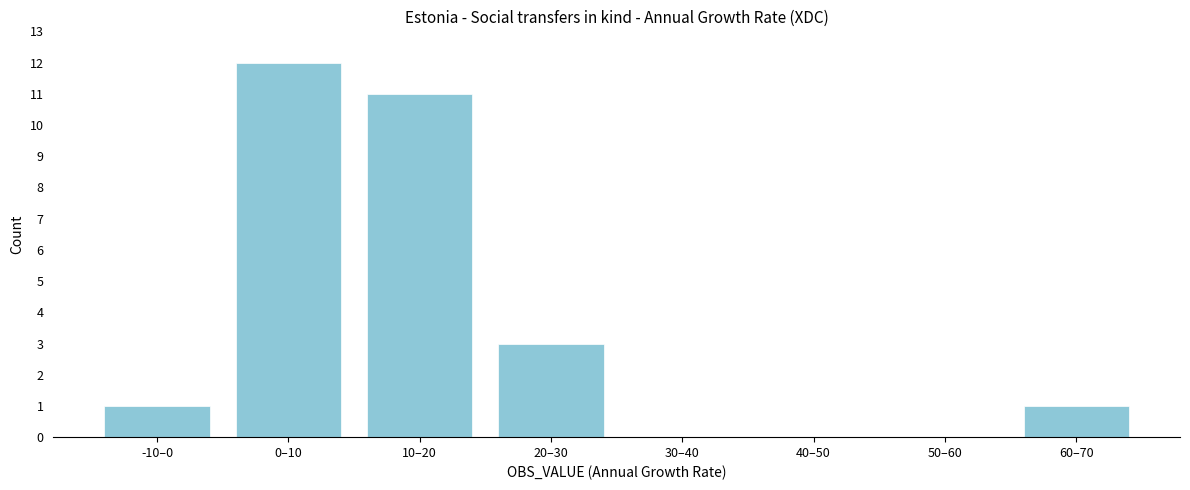

Reading left to right, transcribe all the data shown in this chart.

-10–0=1	0–10=12	10–20=11	20–30=3	30–40=0	40–50=0	50–60=0	60–70=1